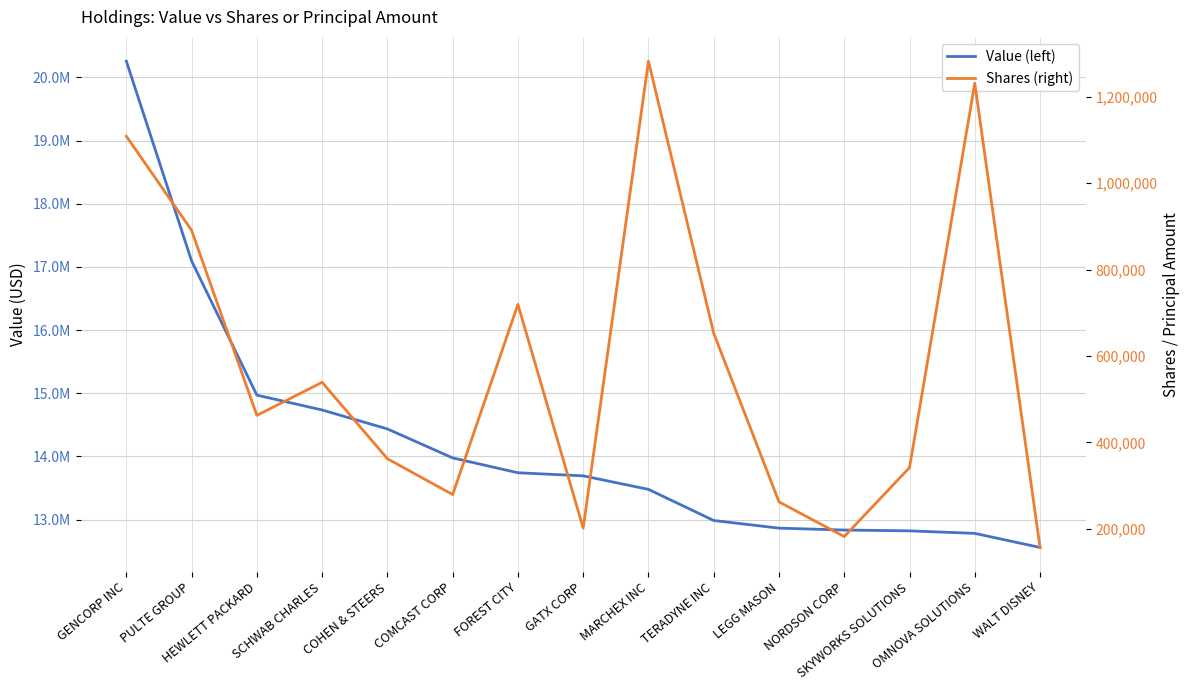

True or false: Shares (right) has a value of 262320 at LEGG MASON.

True